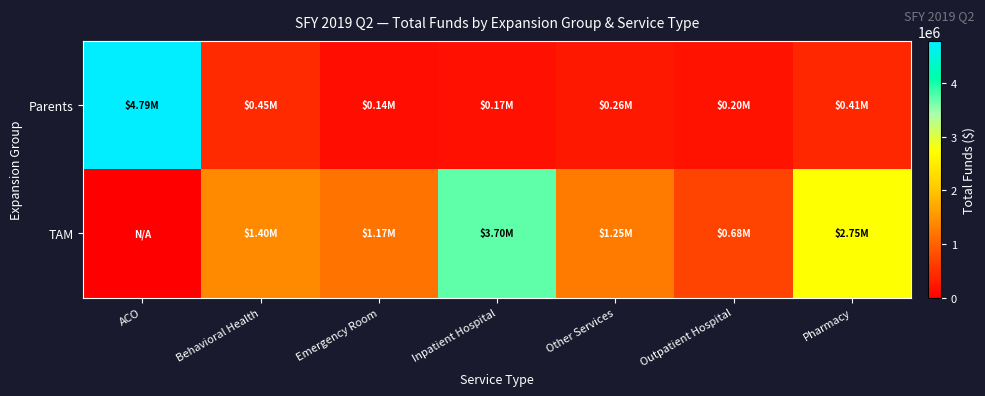

How many series are shown in this chart?

2